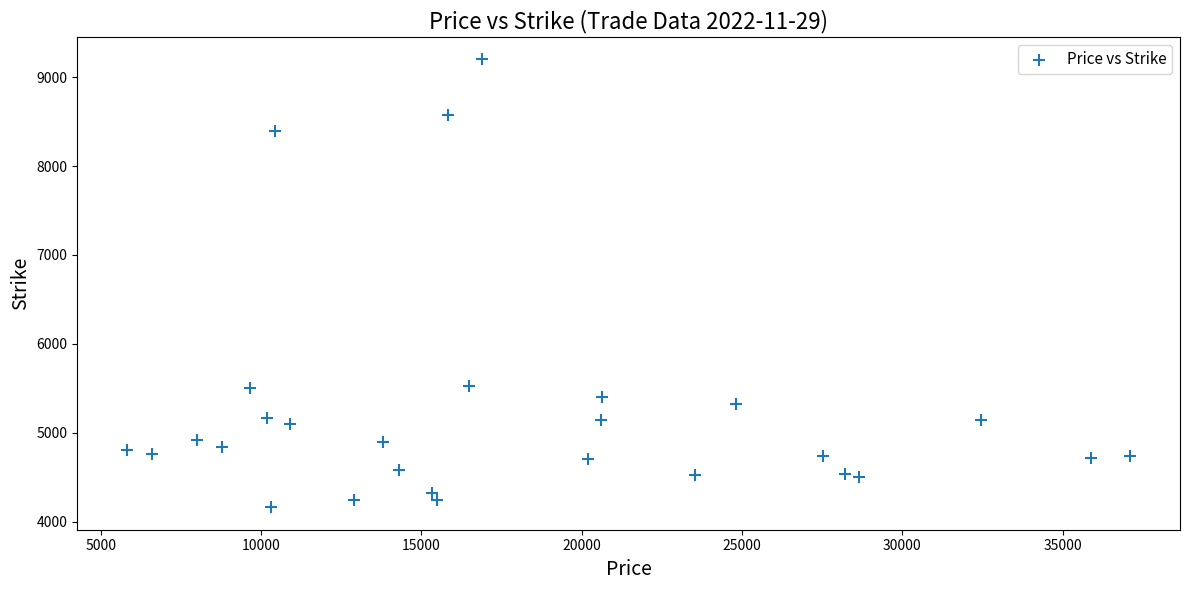

What is the range of X values (max minus min)?

31266